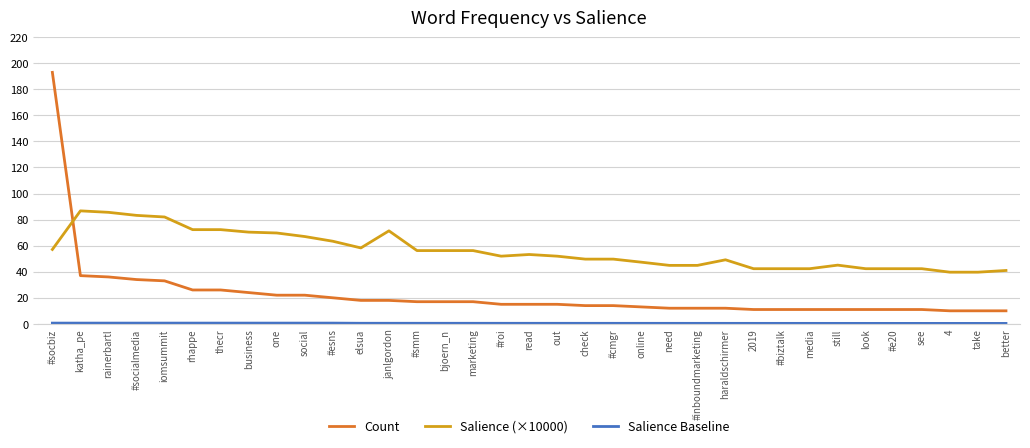

What is the spread (max minus min) of values at #esns?

62.8